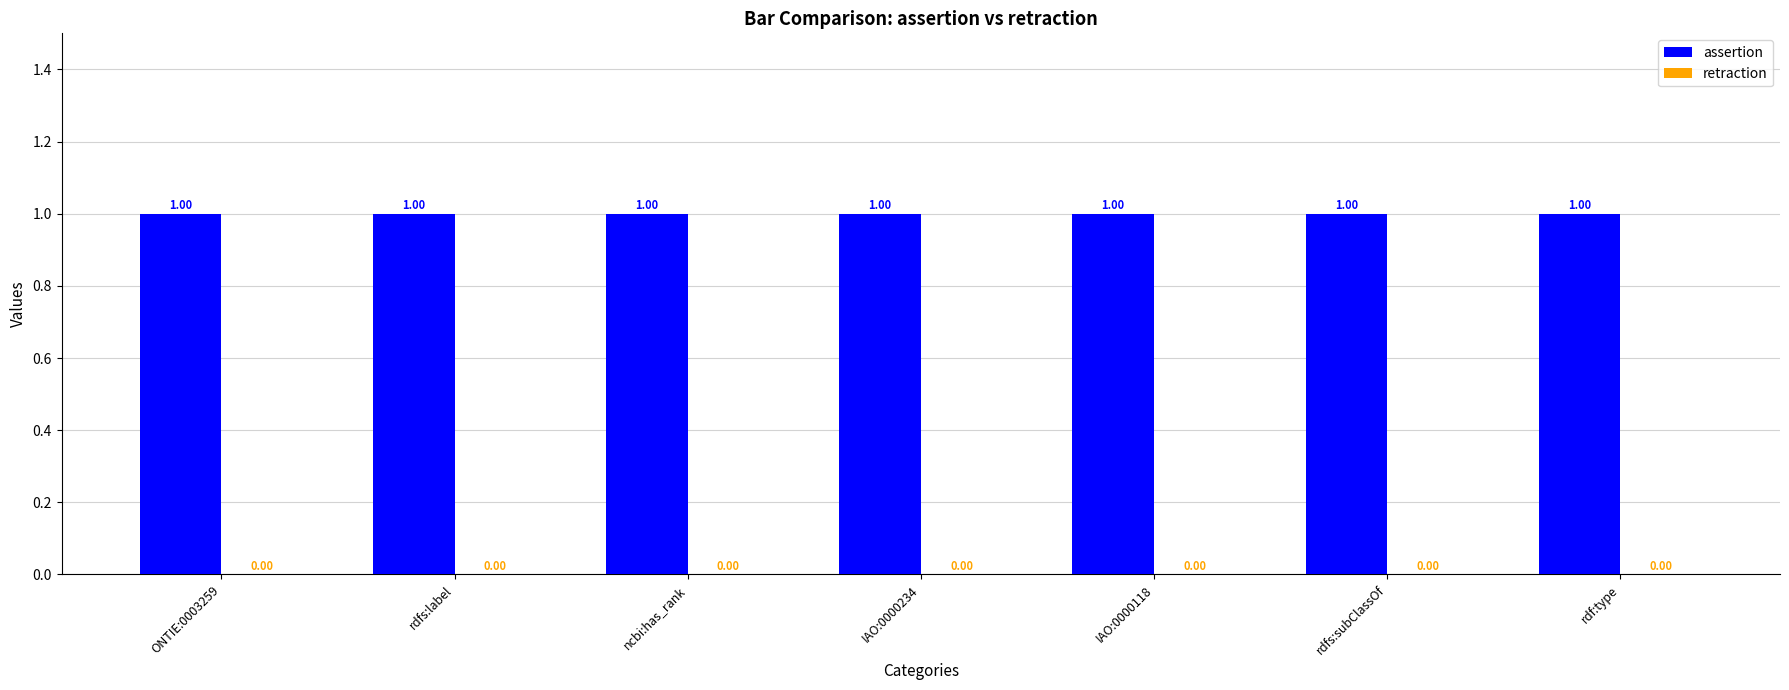

Is the value of assertion at rdf:type greater than the value of retraction at rdfs:subClassOf?

Yes